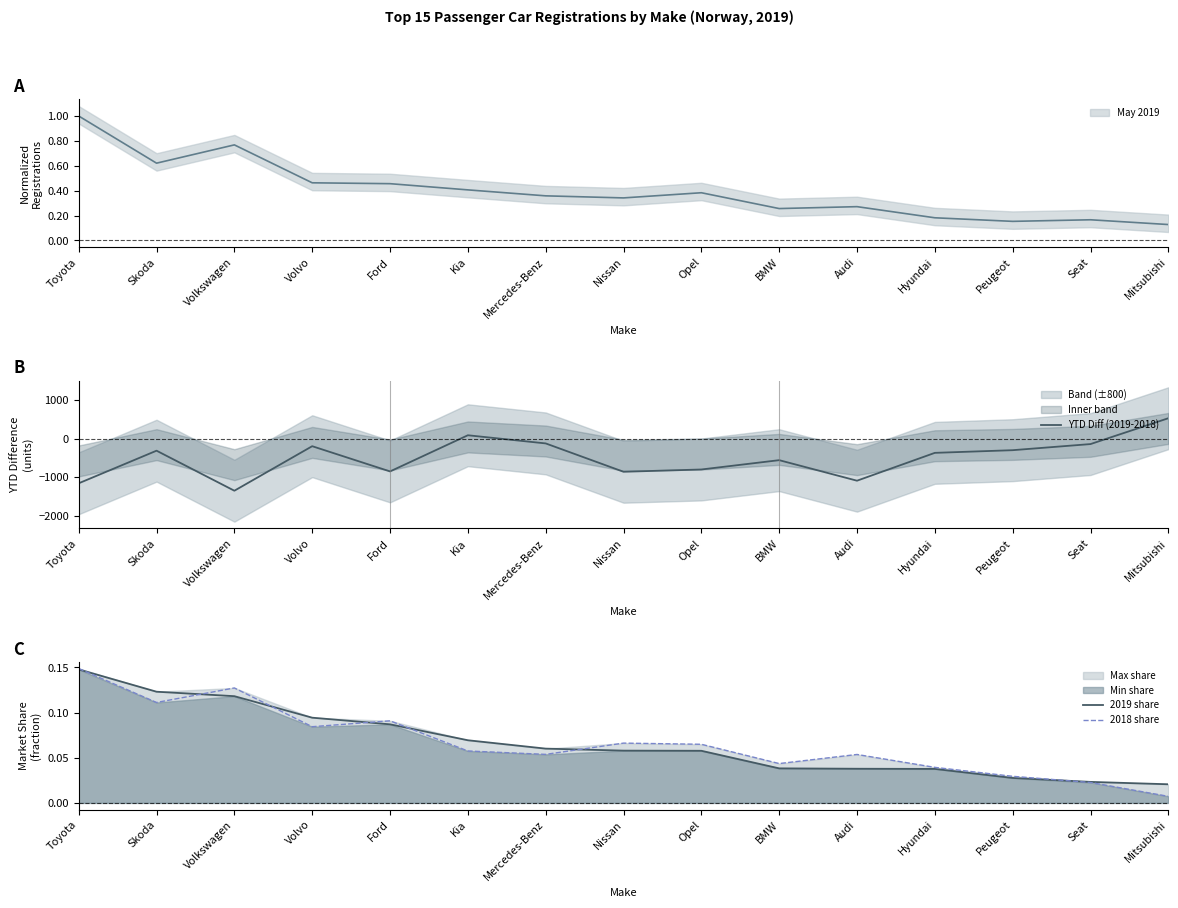

How many data points in YTD Diff (2019-2018) are above -368?

7